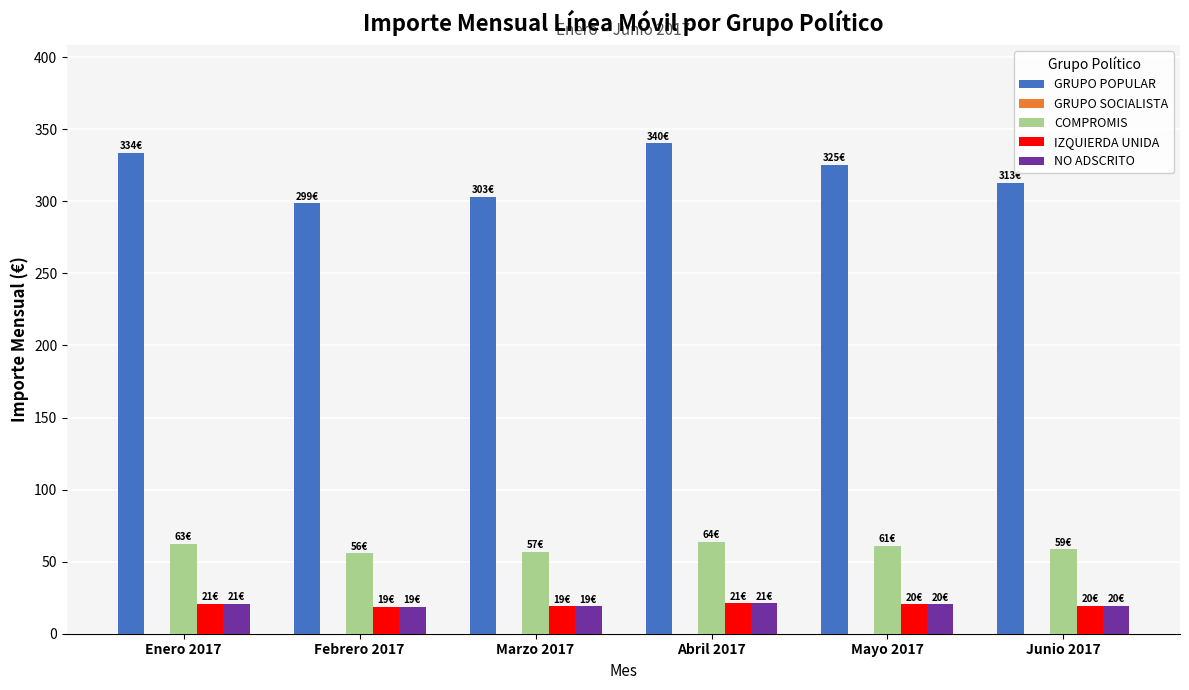

True or false: GRUPO POPULAR has a value of 313.0 at Junio 2017.

True